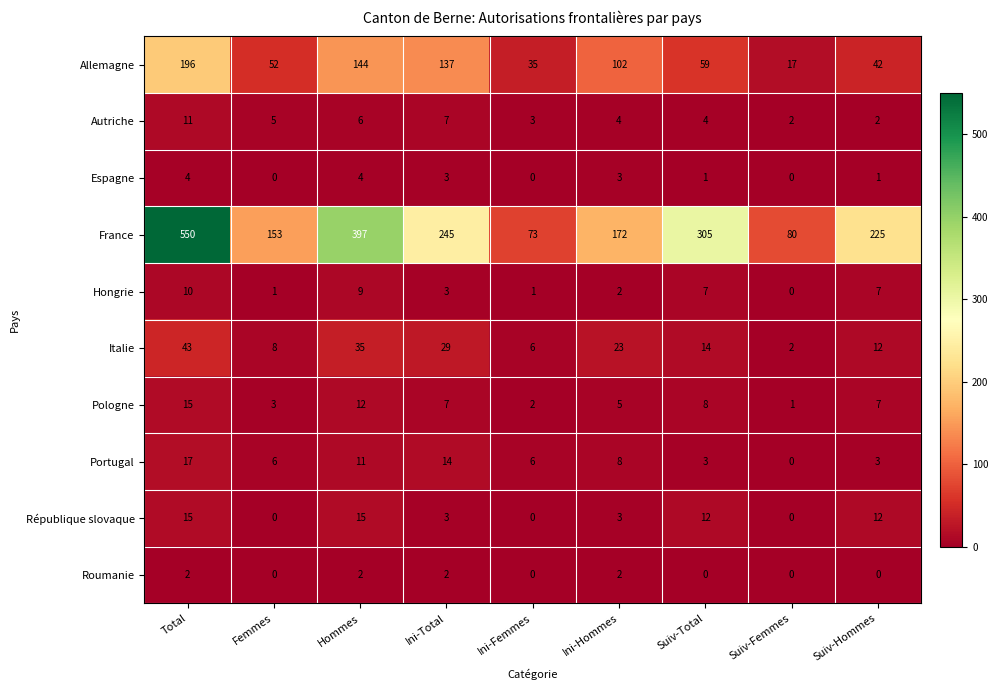

How many data points in Roumanie are above 0?

4